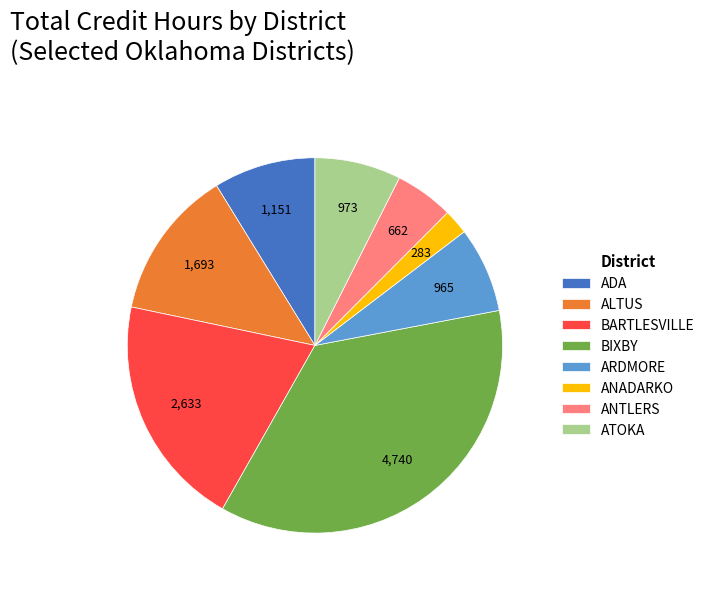

Which category has the smallest portion of the pie?

ANADARKO